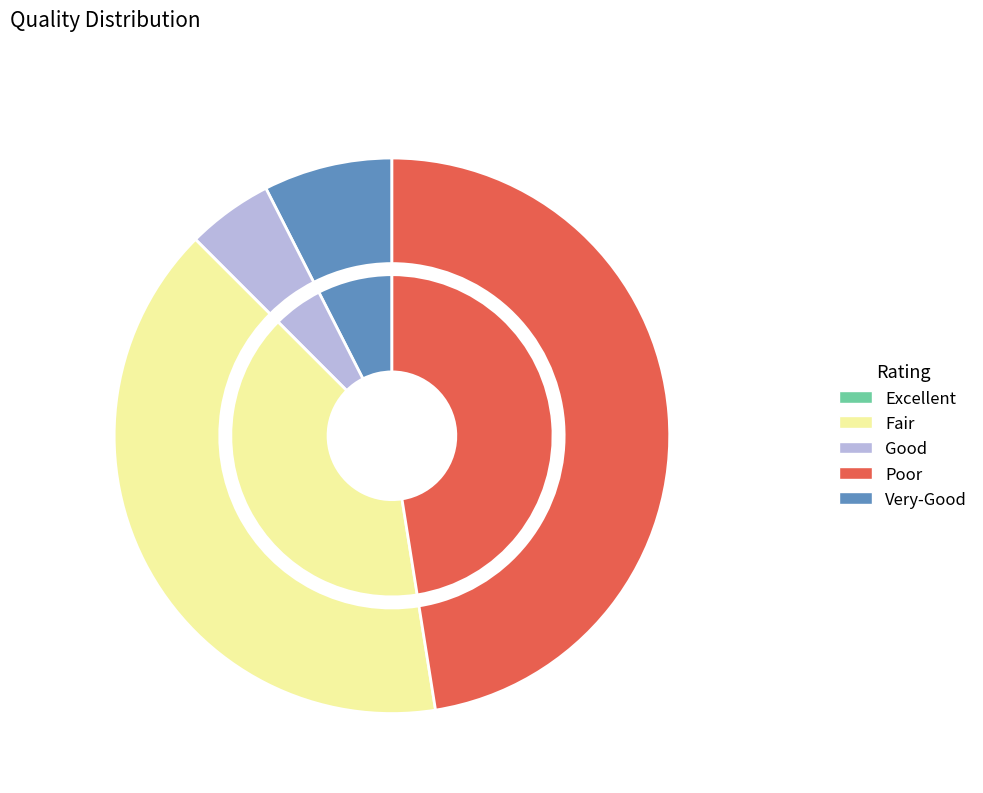

True or false: 23 accounts for 17% of the total.

False